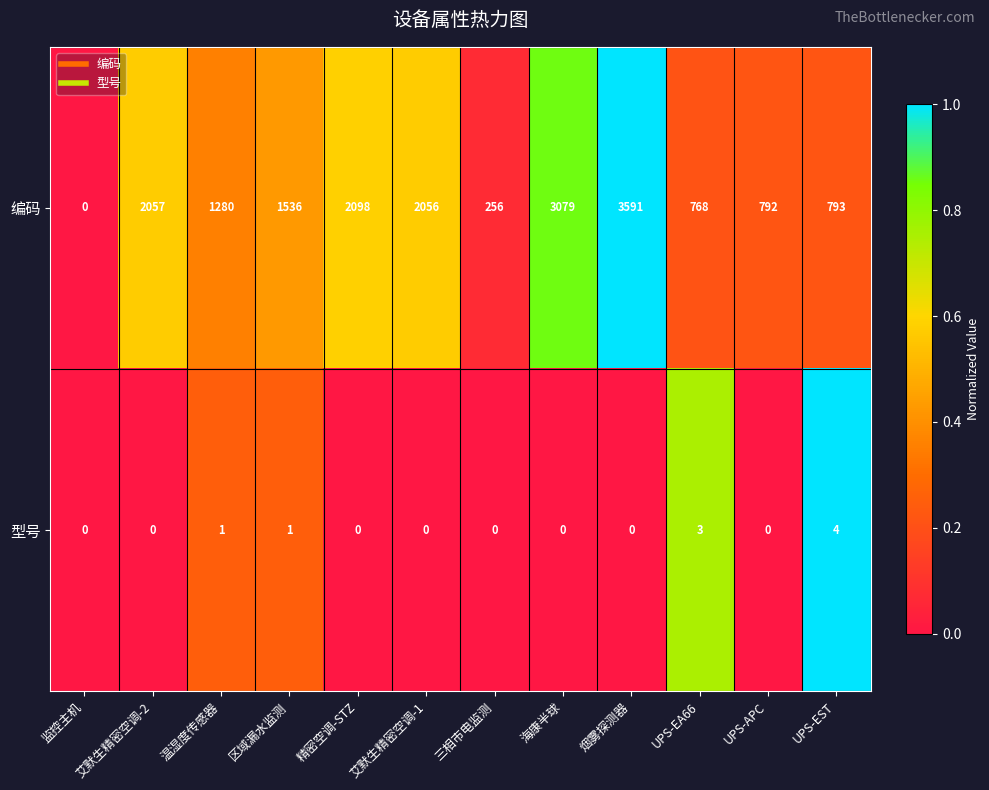

The value of 型号 at 监控主机 is 0. True or false?

True